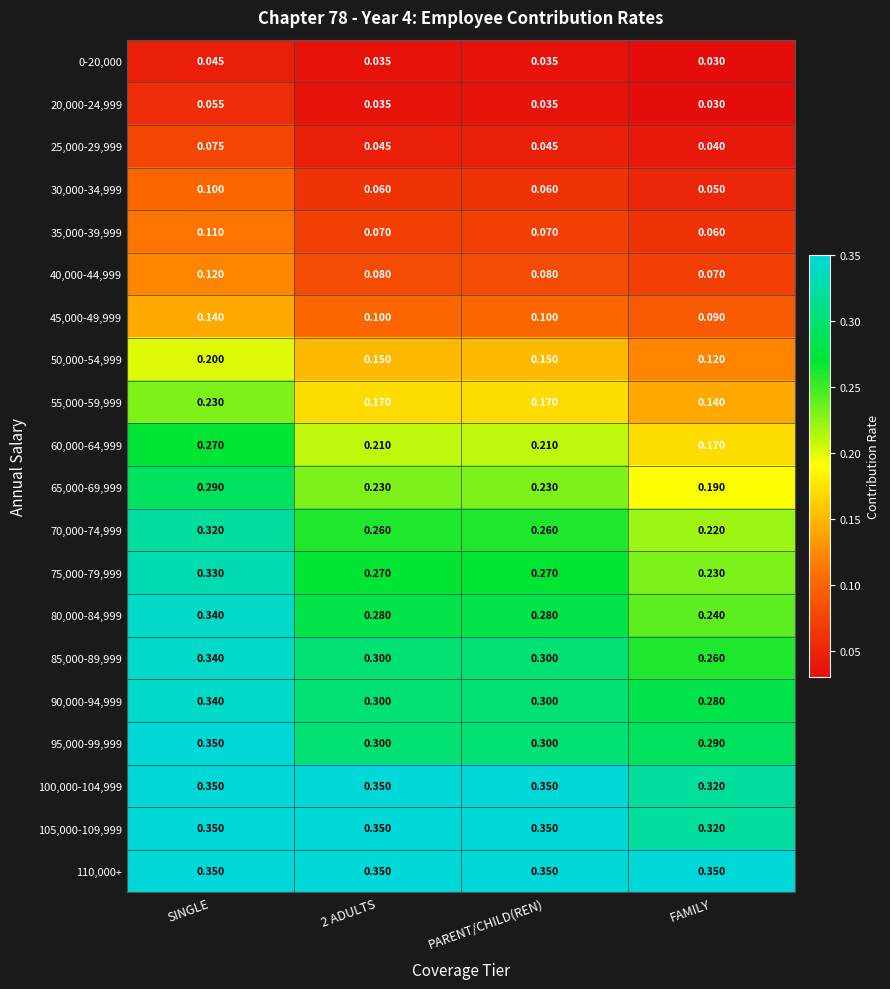

At which label is 50,000-54,999 closest to 0?

FAMILY